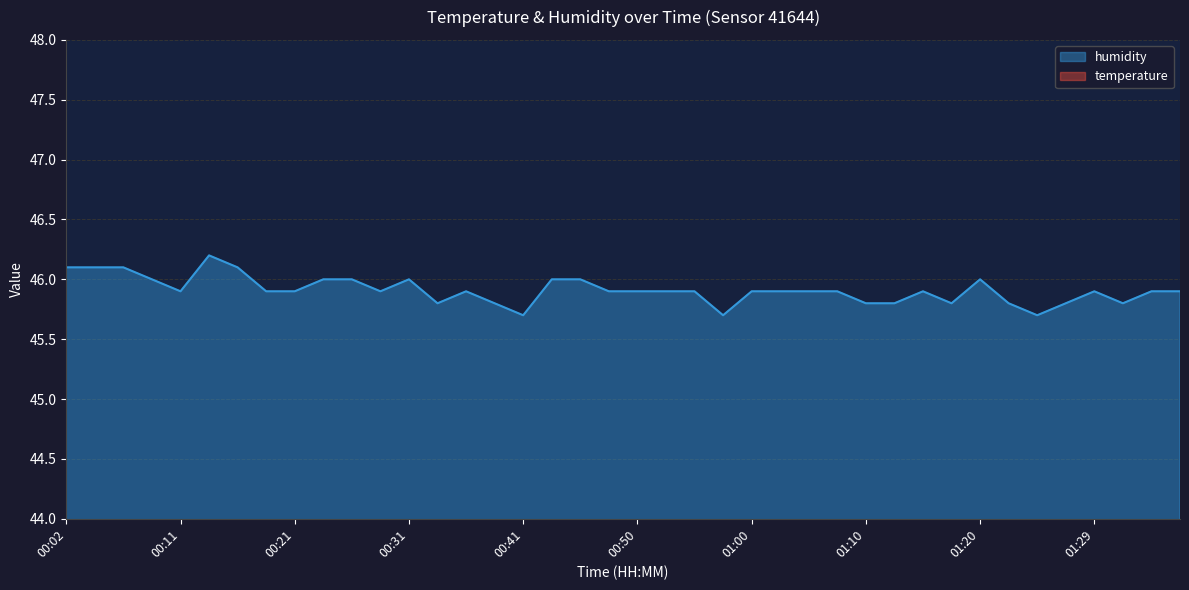

Rank the series at 00:41 from highest to lowest value.

humidity, temperature